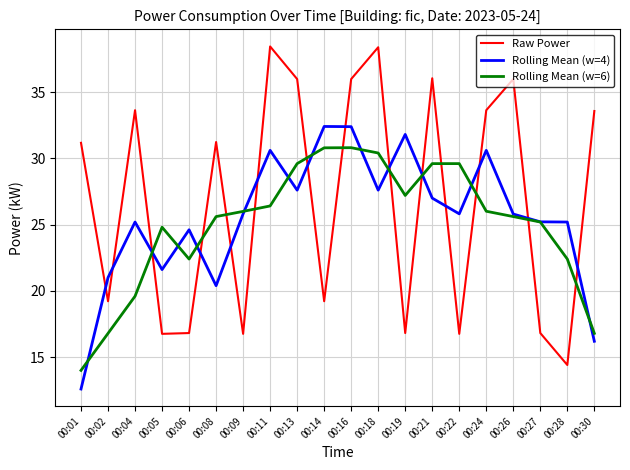

Between which two adjacent categories do Raw Power and Rolling Mean (w=4) first intersect?

00:01 and 00:02